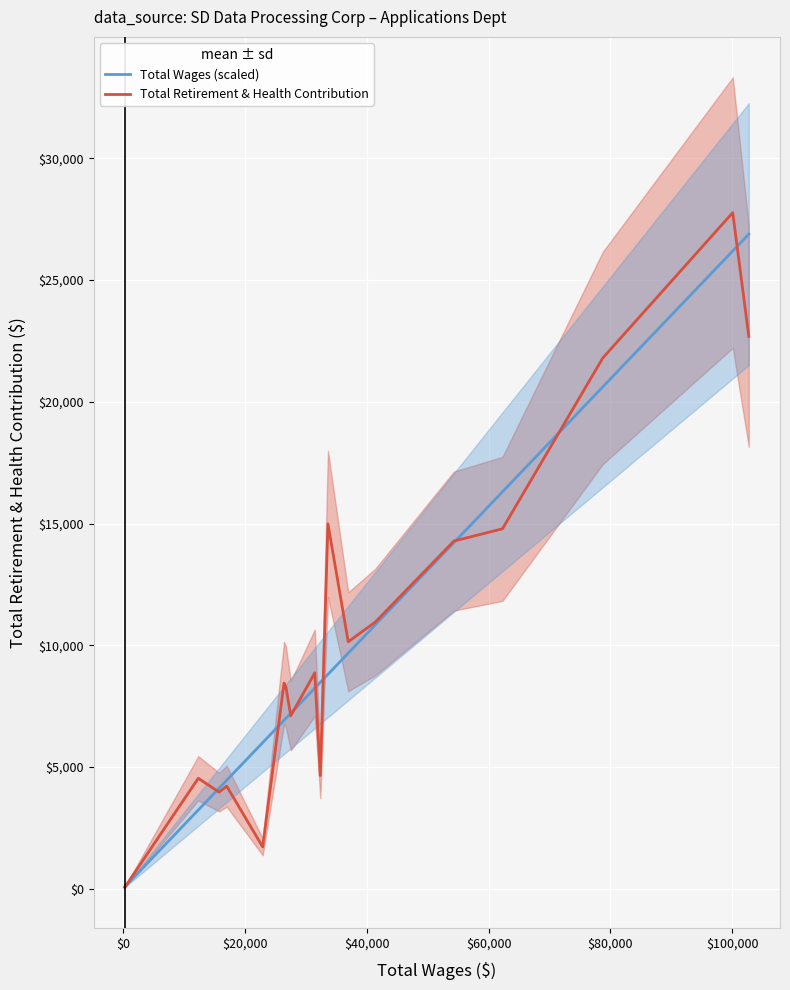

What is the maximum value for Total Wages (scaled)?

26887.2